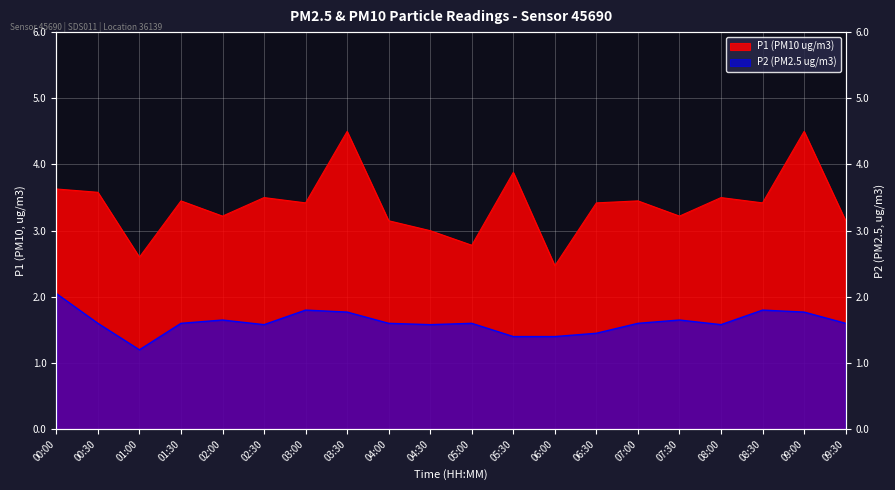

What is the smallest value displayed?

1.2